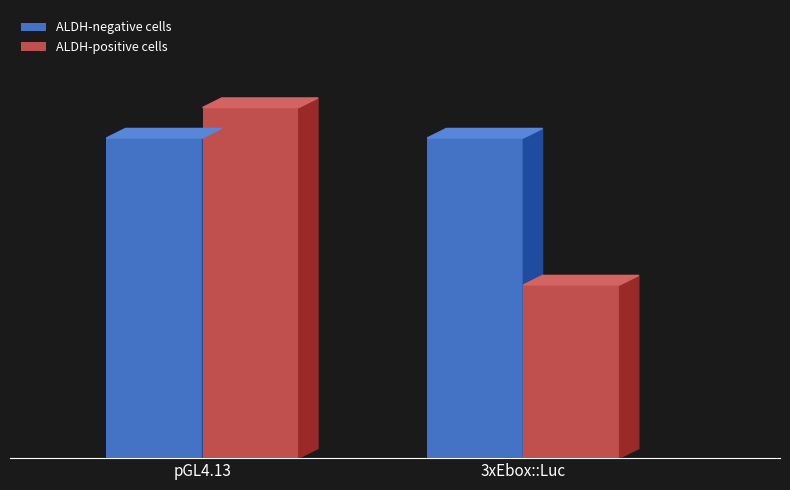

Rank the series by their maximum value, from lowest to highest.

ALDH-negative cells, ALDH-positive cells